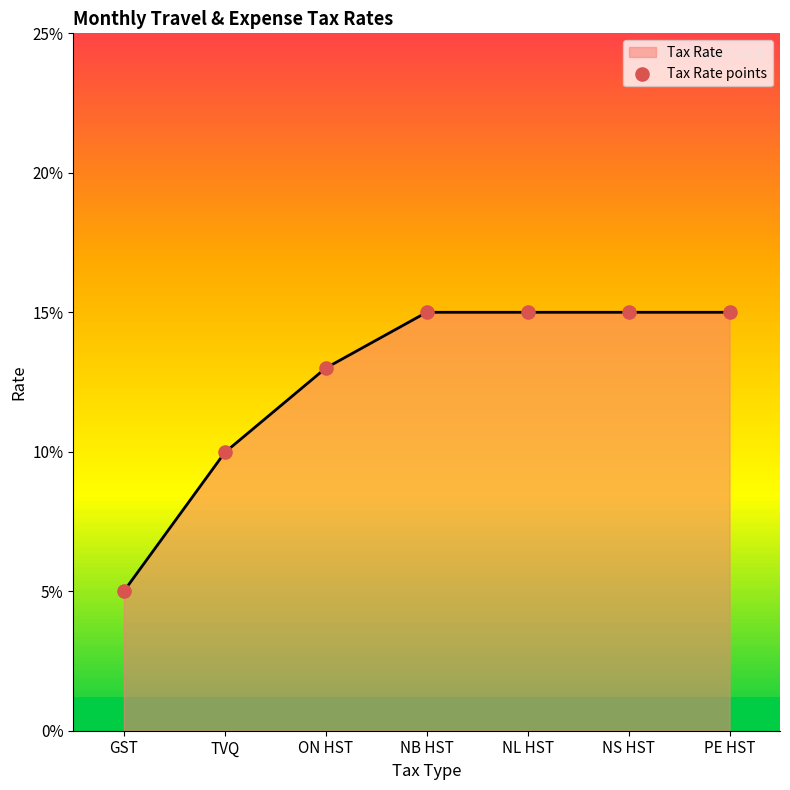

Is this an area chart (filled region under the line)?

Yes